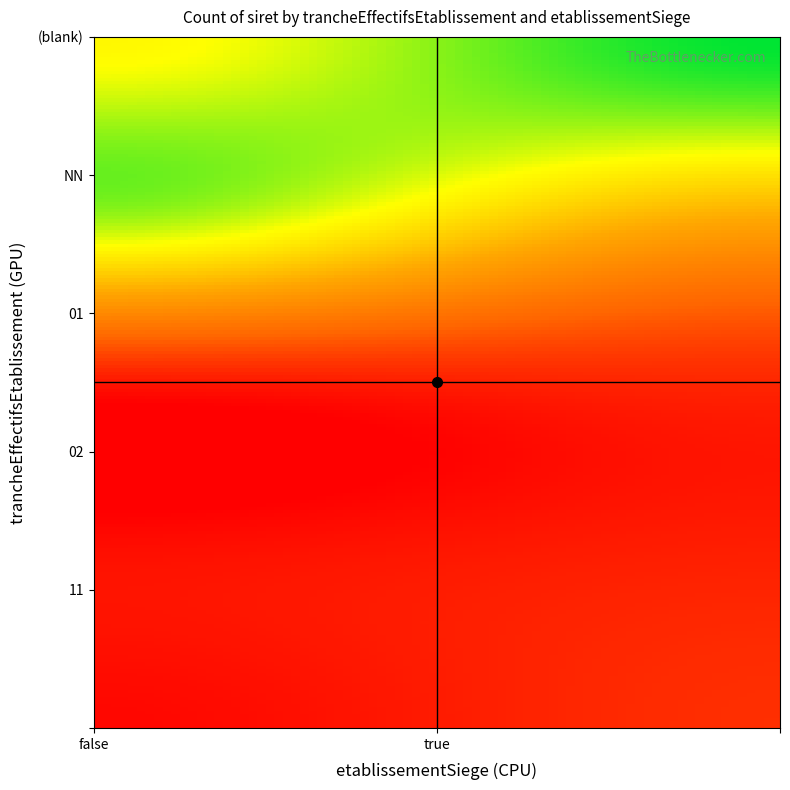

Rank the categories by value from highest to lowest.

_true, NN_false, _false, NN_true, 11_true, 01_true, 02_true, 01_false, 02_false, 11_false